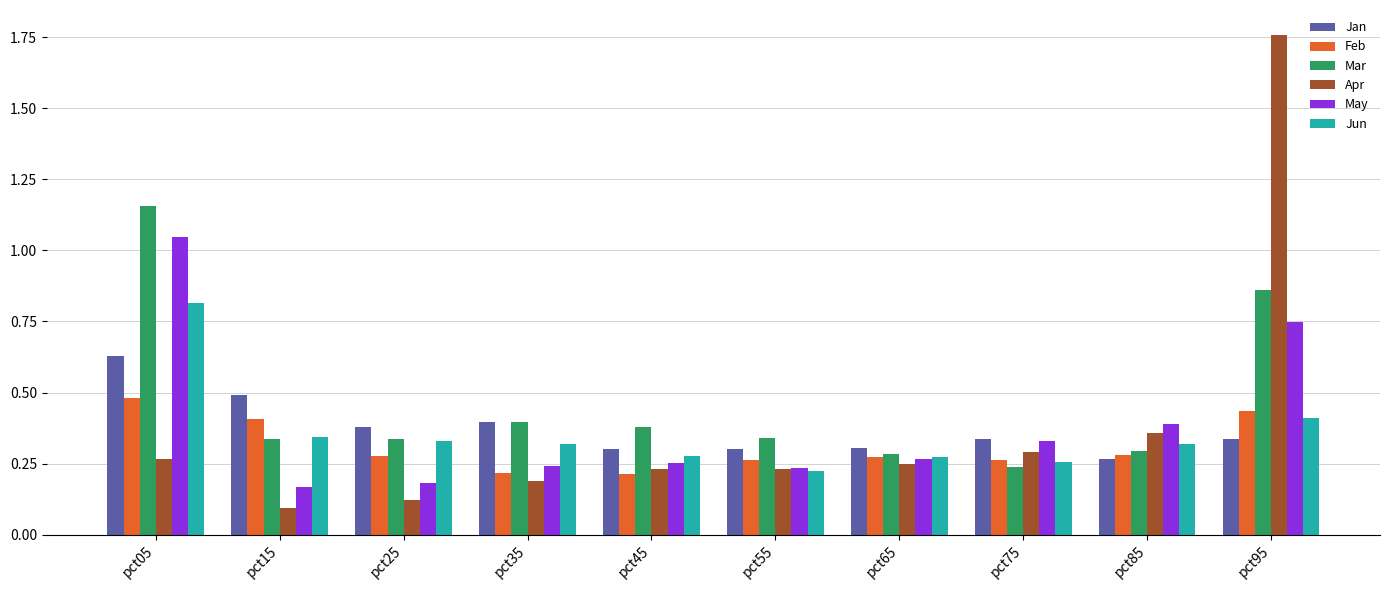

What value does the Feb series have at pct05?

0.5